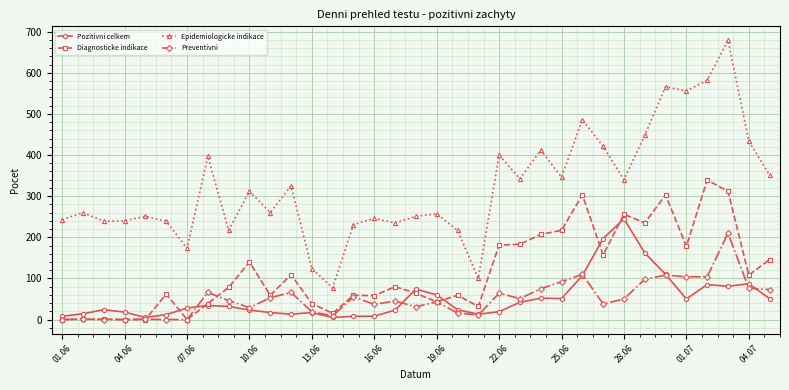

True or false: Diagnosticke indikace has more than 2 interior local peaks.

True